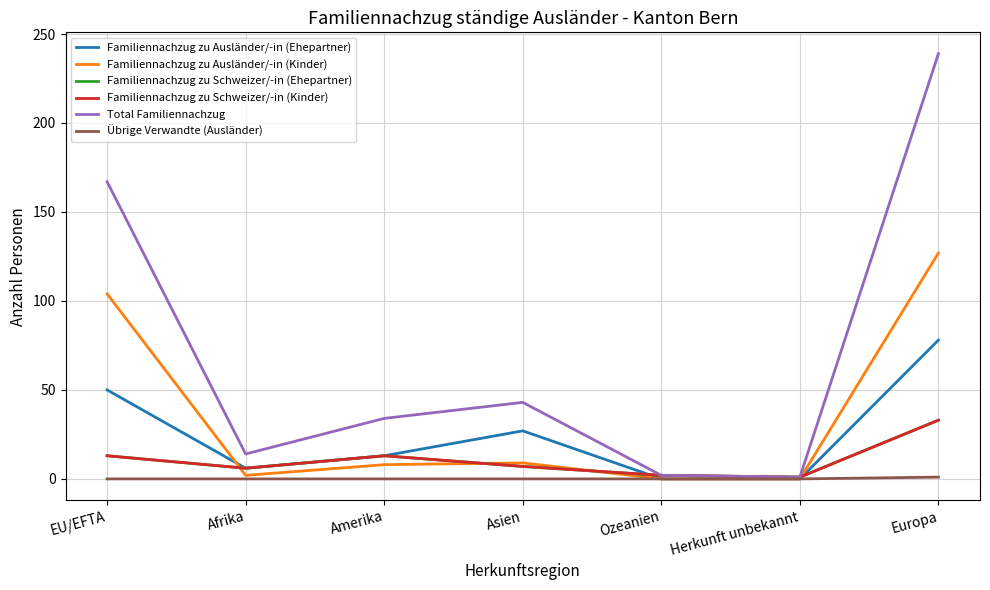

Between which two adjacent categories do Familiennachzug zu Ausländer/-in (Kinder) and Familiennachzug zu Schweizer/-in (Ehepartner) first intersect?

EU/EFTA and Afrika